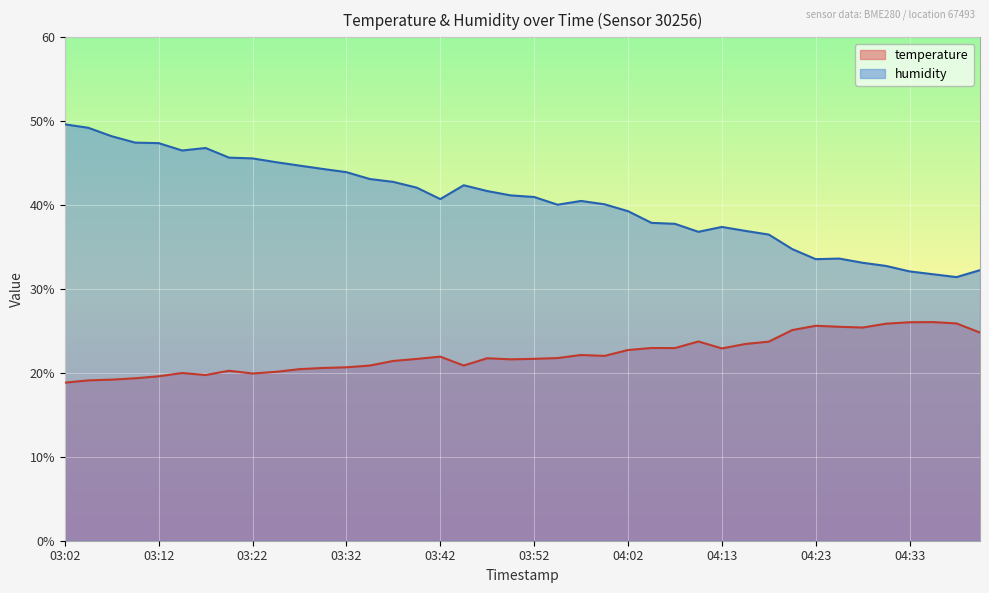

How many interior local peaks does the temperature series have?

9